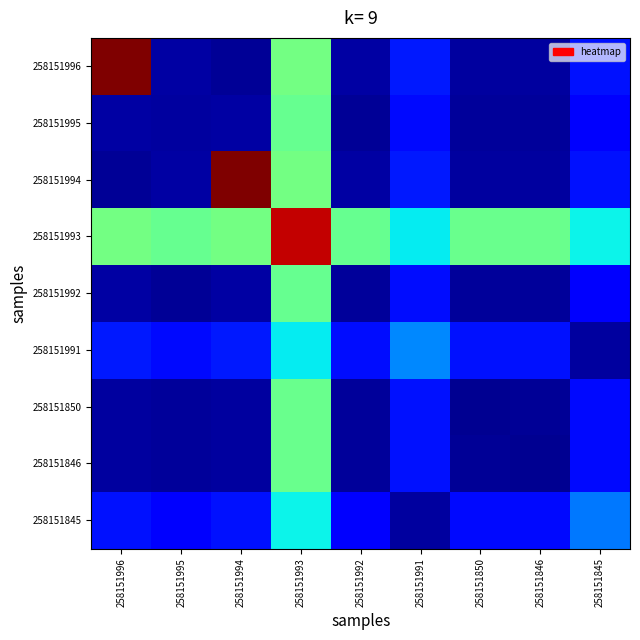

Which category has the lowest value across all series?

258151850